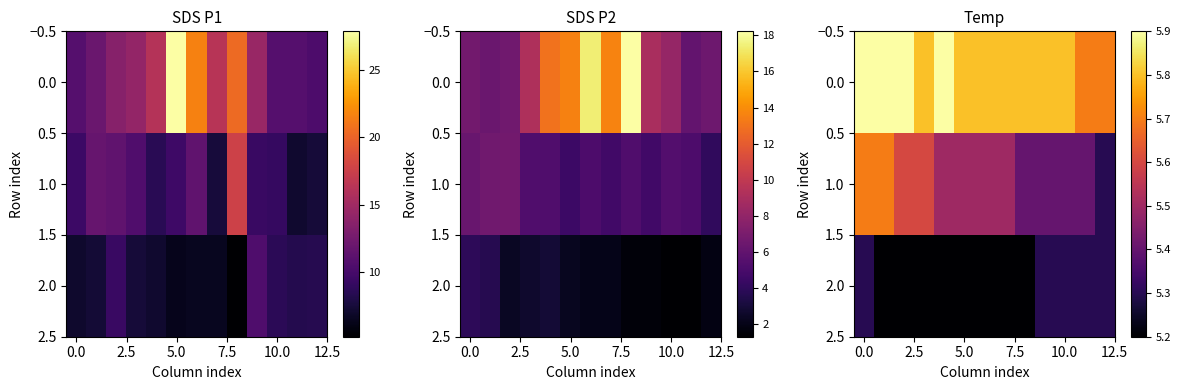

Count the 1.0 values in the range 5 to 6.

13